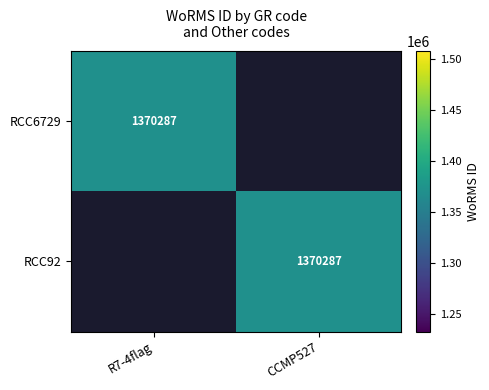

Is it true that RCC92 equals 1370287 at CCMP527?

True